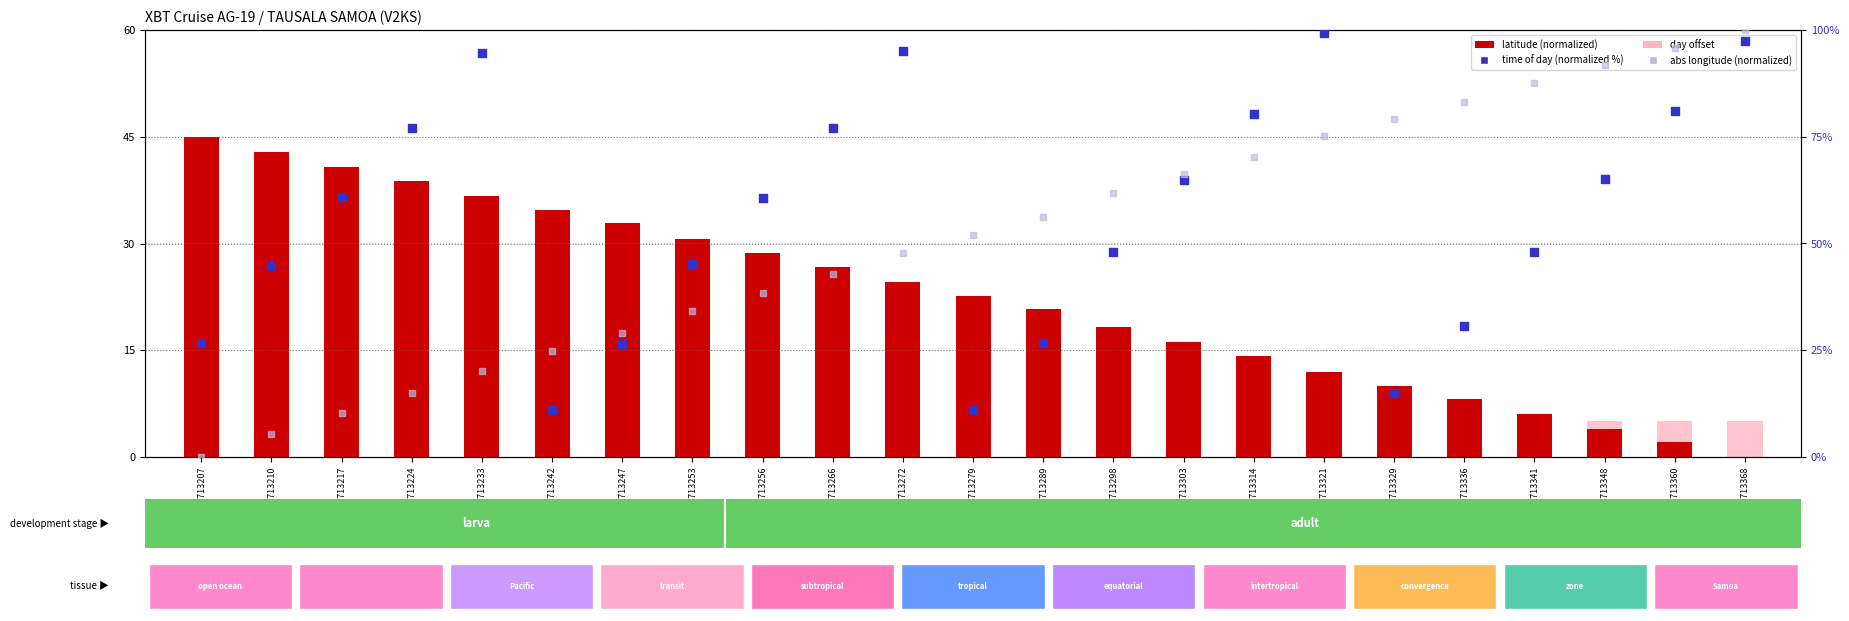

At which category is the sum across all series the highest?

10713368